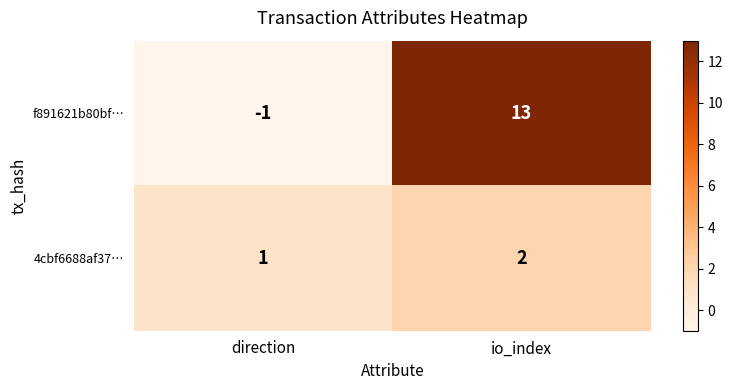

Count the number of data series in this chart.

2